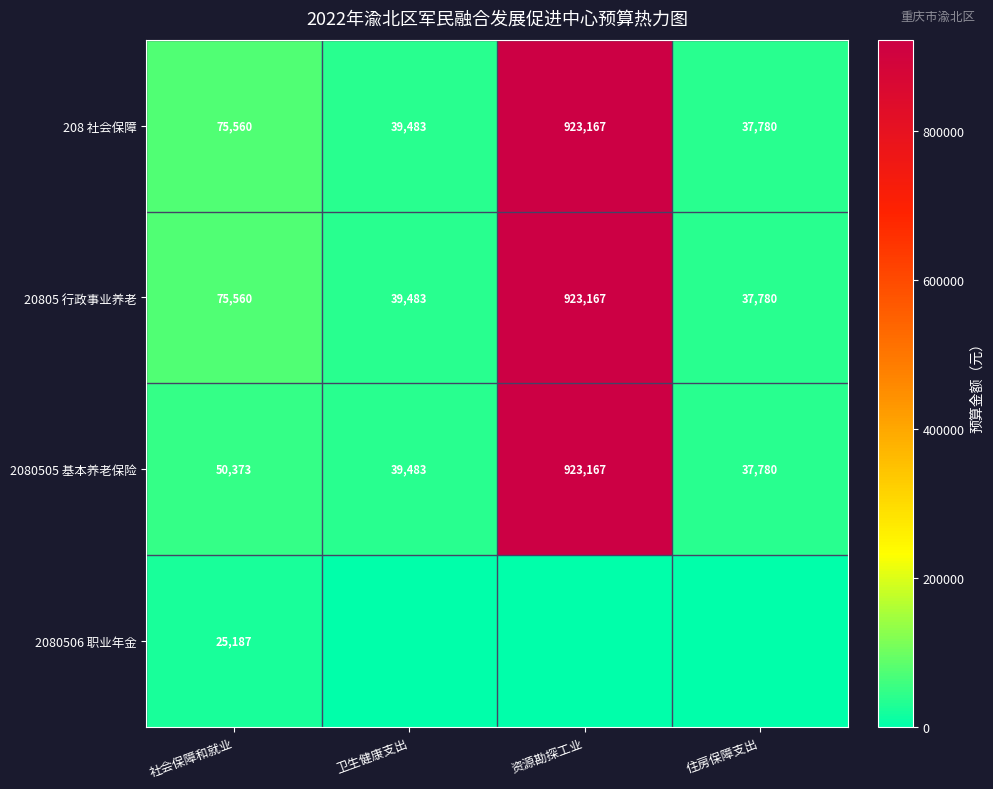

The value of 20805 行政事业养老 at 资源勘探工业 is 923167. True or false?

True